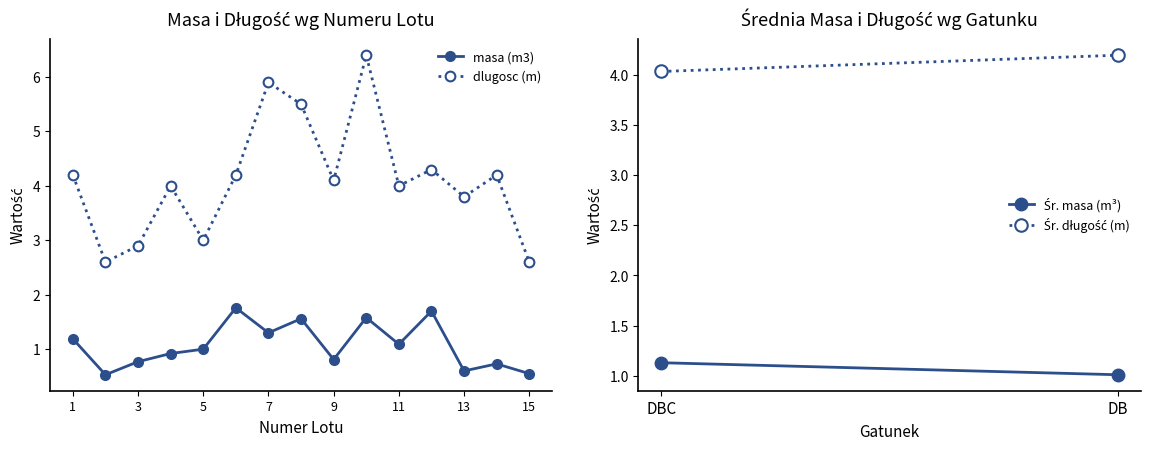

Which series has the widest spread of values?

dlugosc (m)